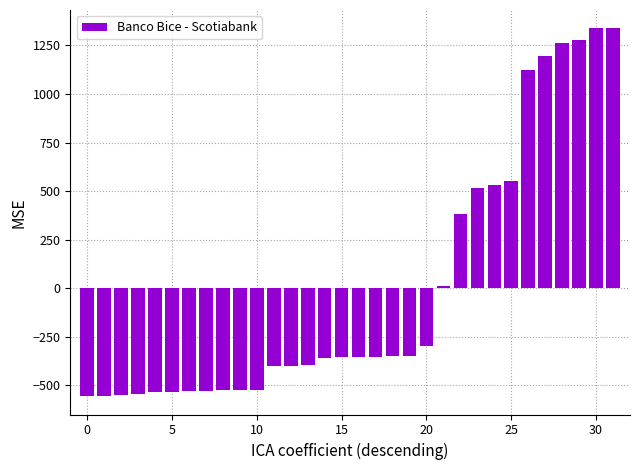

How many data points are less than -356?

17